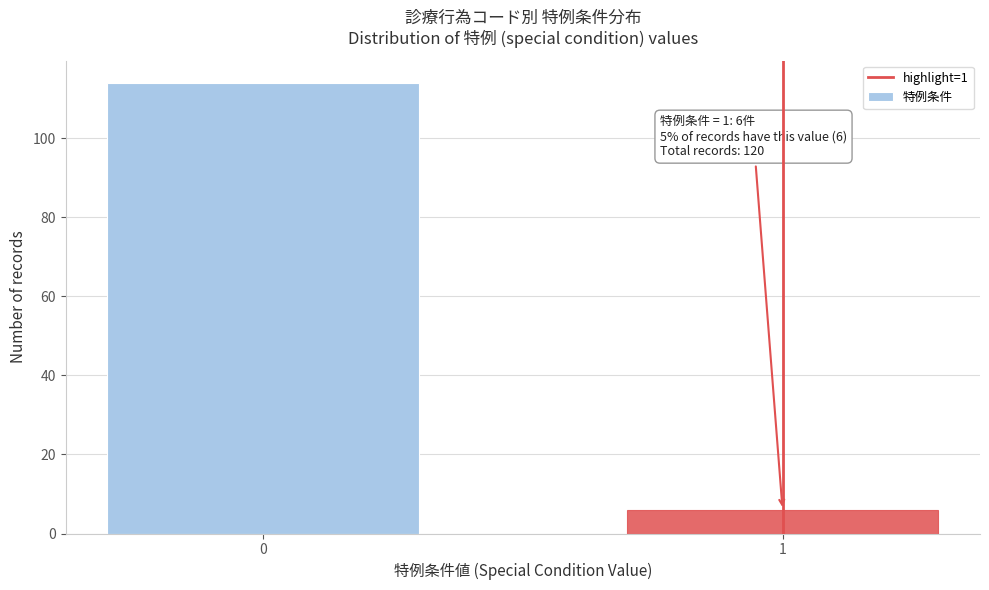

Reading left to right, extract all data points from this chart.

114	6